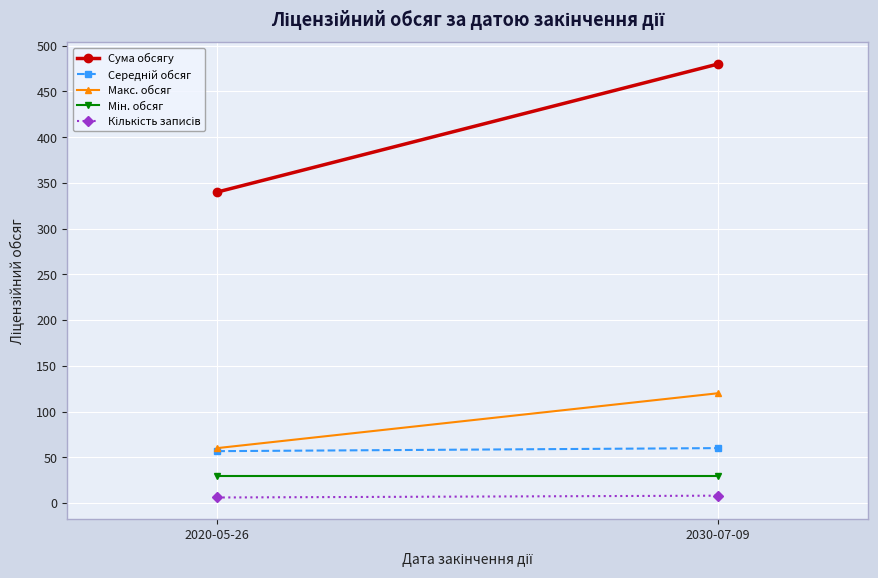

True or false: Сума обсягу has a value of 340.0 at 2020-05-26.

True